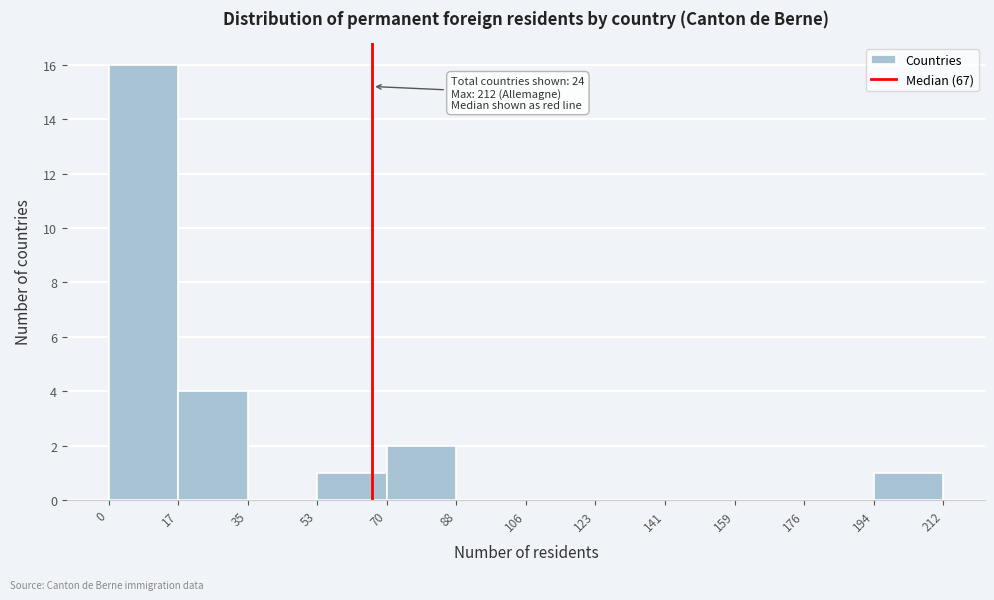

Over which range of the x-axis is the bar tallest?

0 to 17